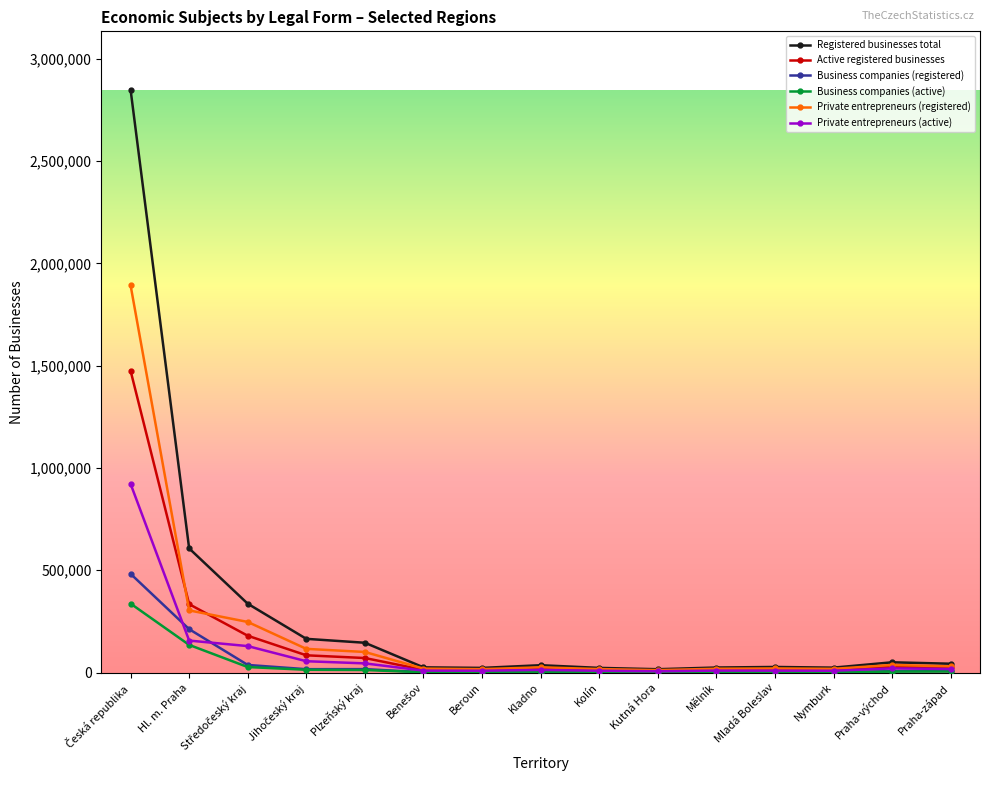

What is the label of the 11th point from the left?

Mělník